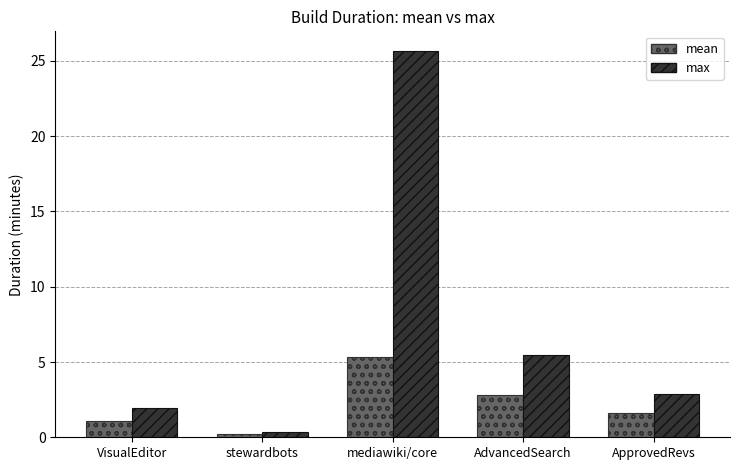

Is the value of mean at stewardbots greater than the value of max at ApprovedRevs?

No